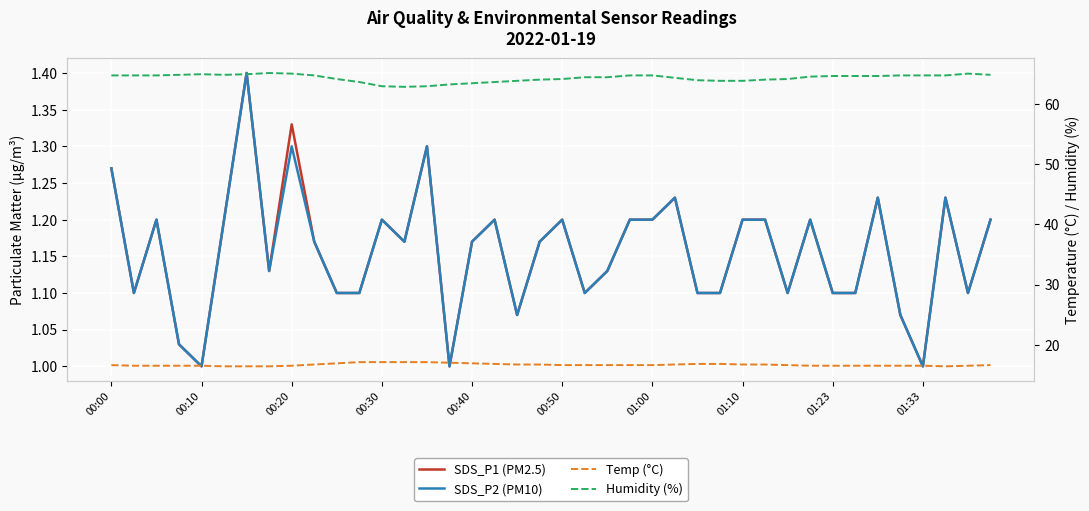

The Humidity (%) series shows 63.9 at 01:10. True or false?

True